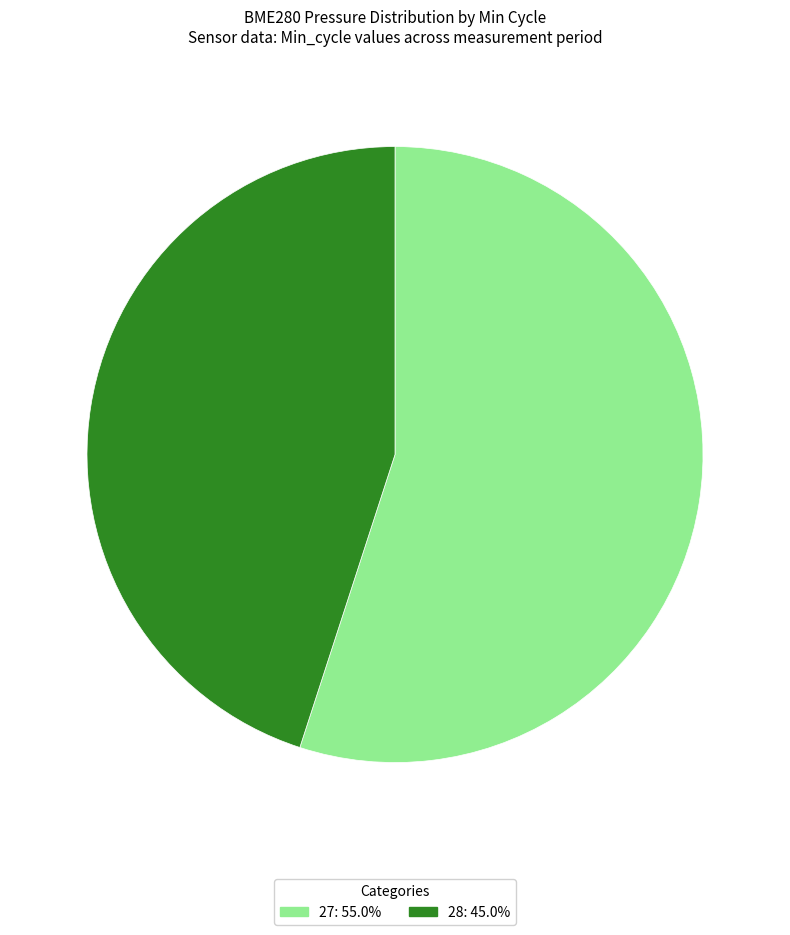

Count the number of slices in the pie.

2